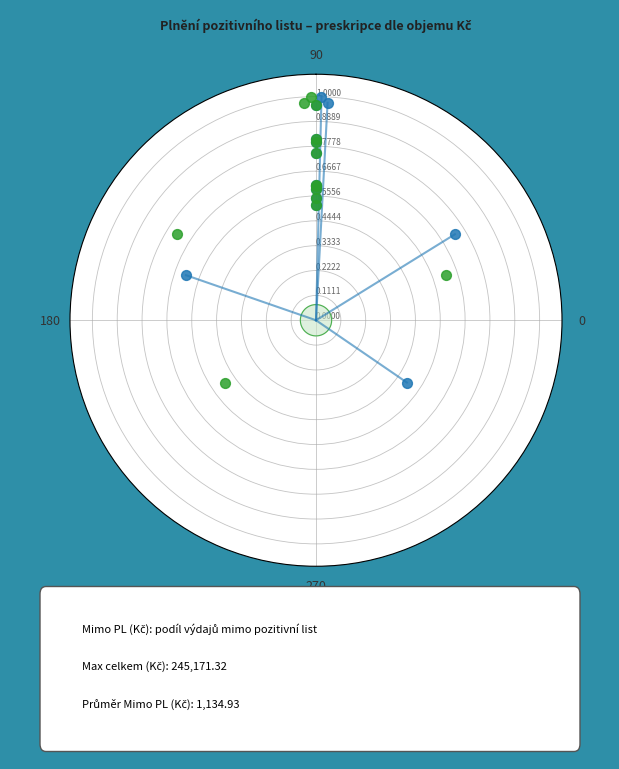

What are all the series names shown in the legend?

Mimo PL, V rámci PL